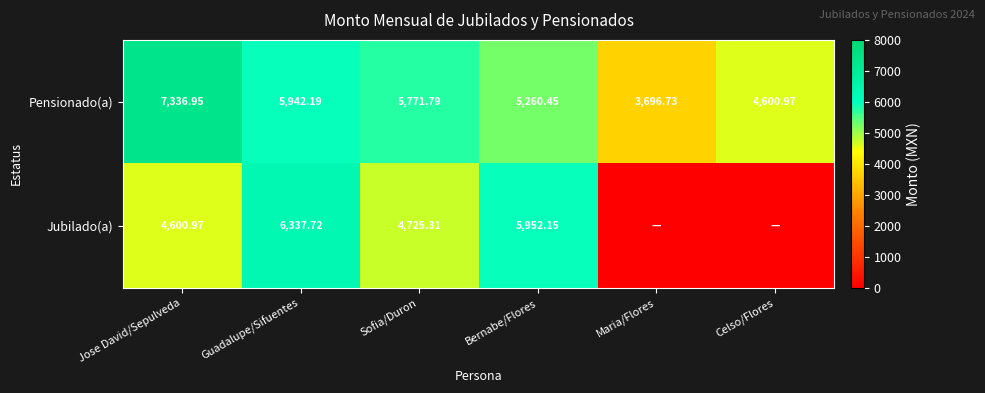

What is the difference between the highest and lowest values at Maria/Flores?

3696.7